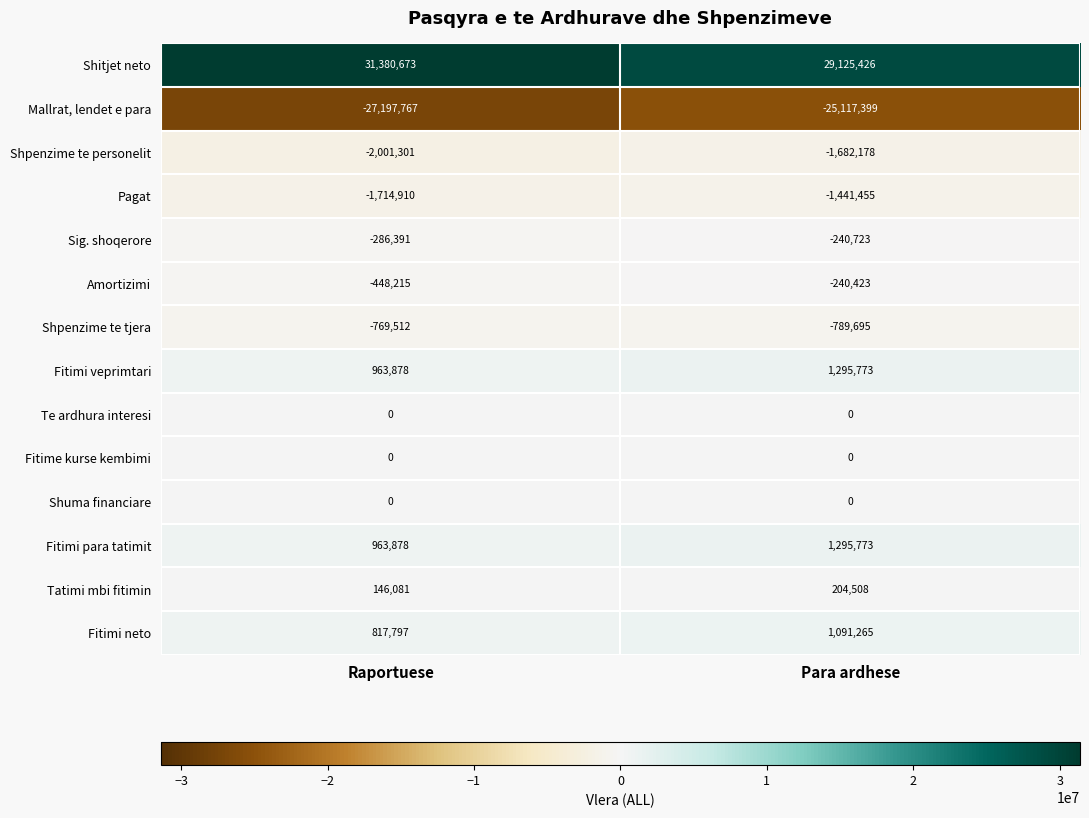

What is the minimum value for Shpenzime te personelit?

-2001301